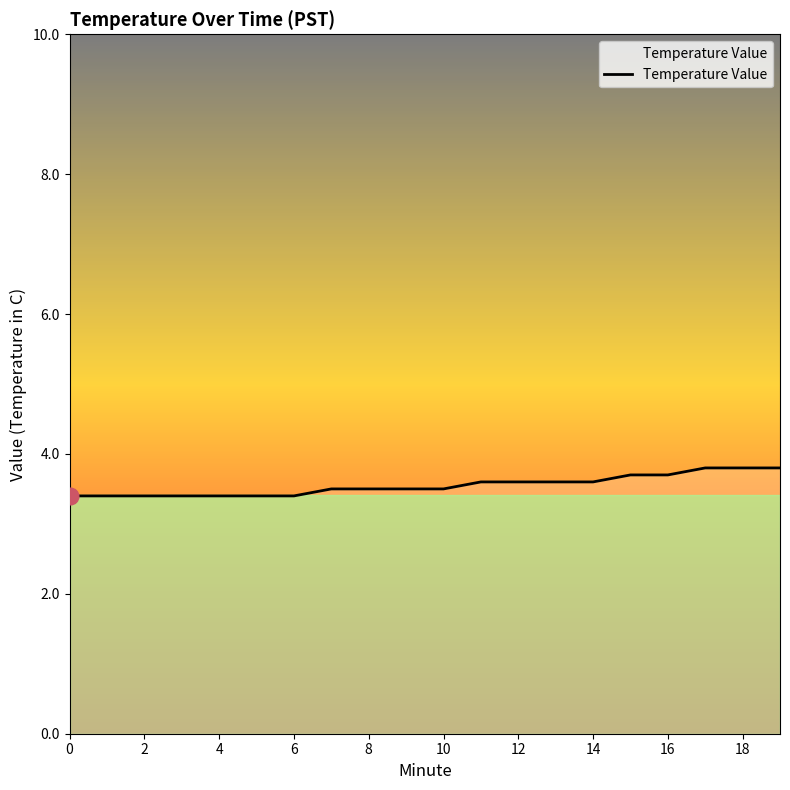

What is the smallest value displayed?

3.4